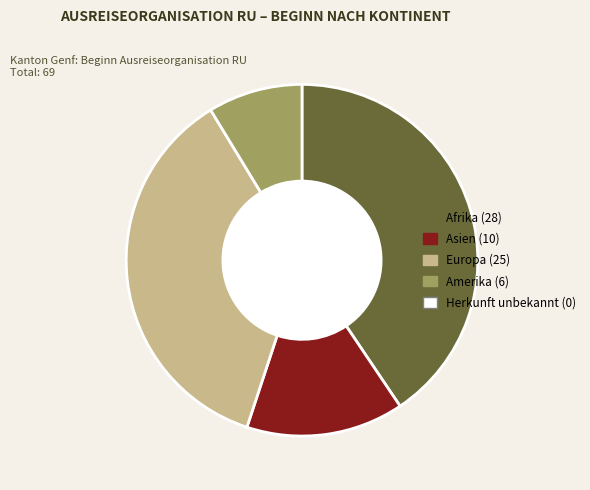

Is there any slice that represents more than half of the pie?

No